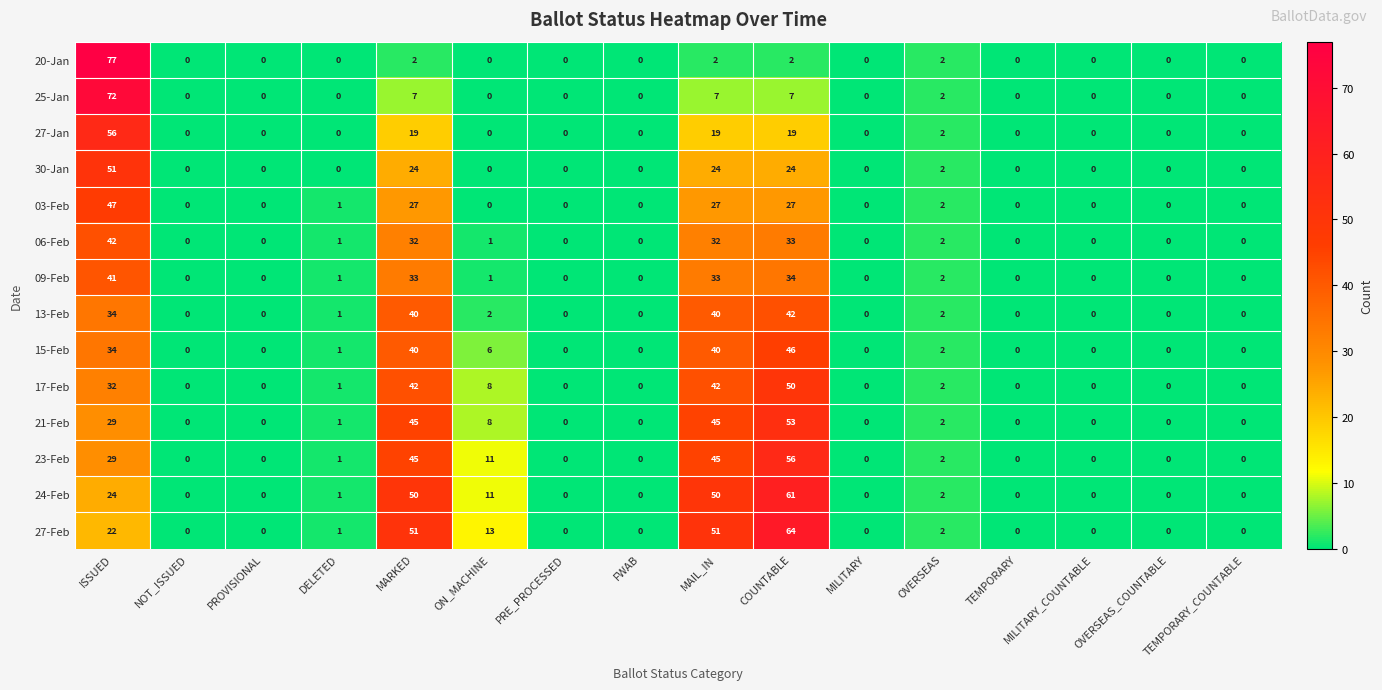

What is the difference between the highest and lowest values at DELETED?

1